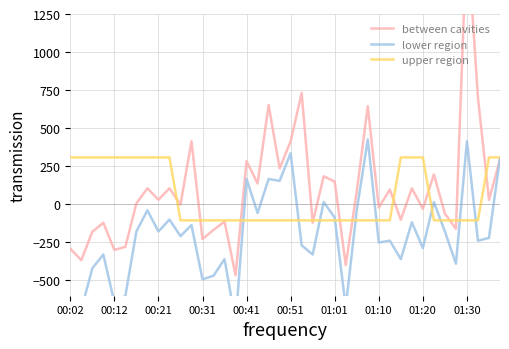

How many values in upper region are below zero?

25